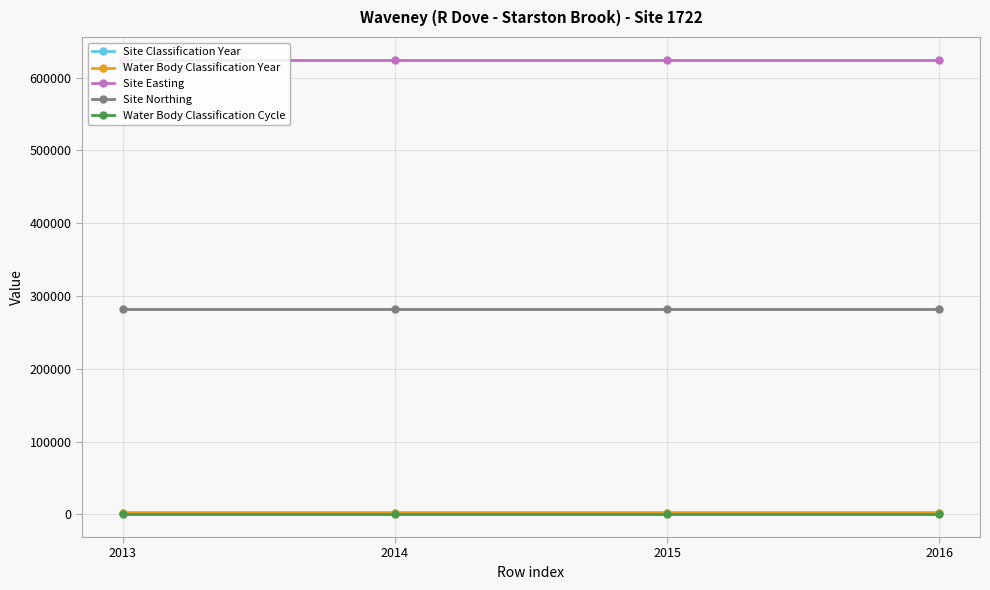

At which label does Water Body Classification Cycle reach its peak?

2013